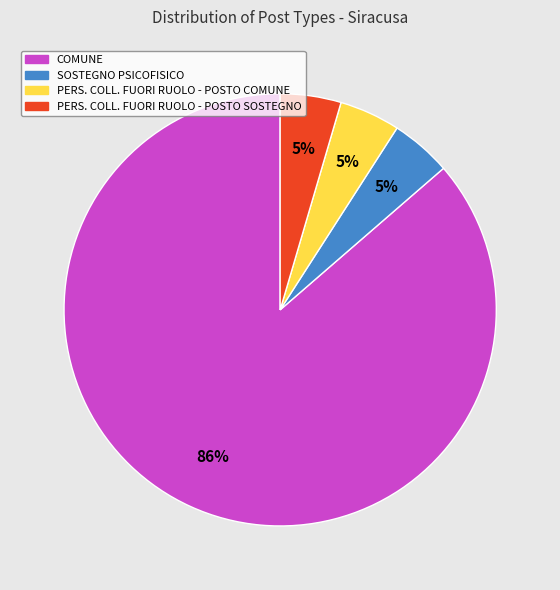

Is there any slice that represents more than half of the pie?

Yes